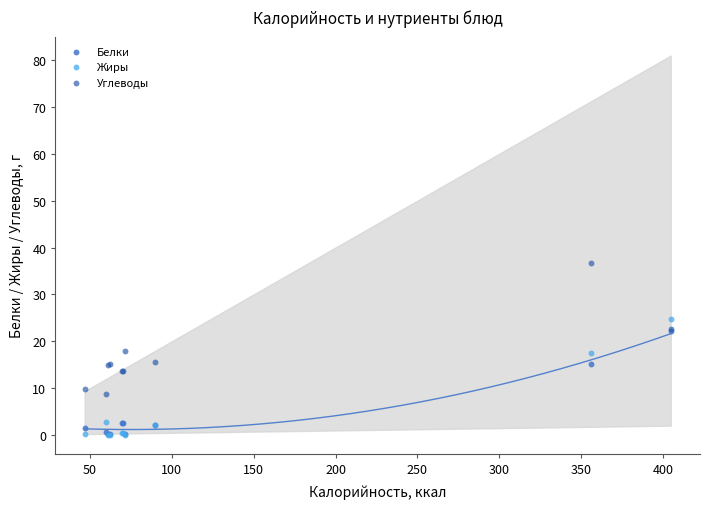

What are all the series names shown in the legend?

Белки, Жиры, Углеводы